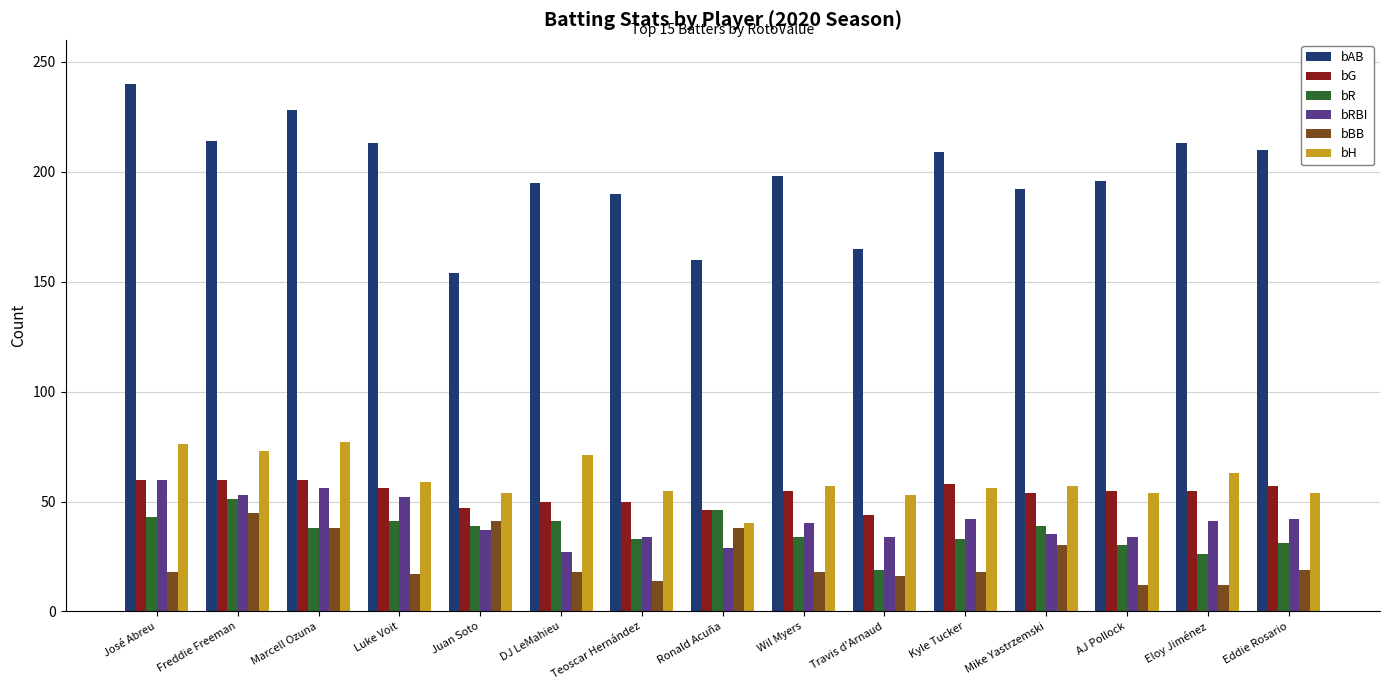

What is the smallest value displayed?

12